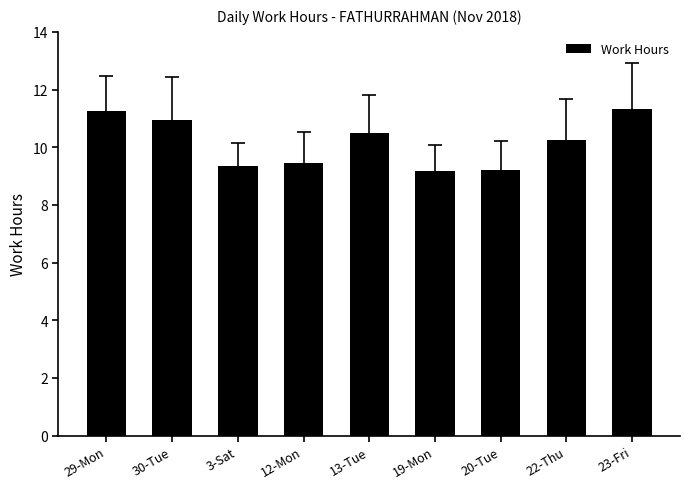

What is the sum of the values at 12-Mon and 13-Tue?

19.9